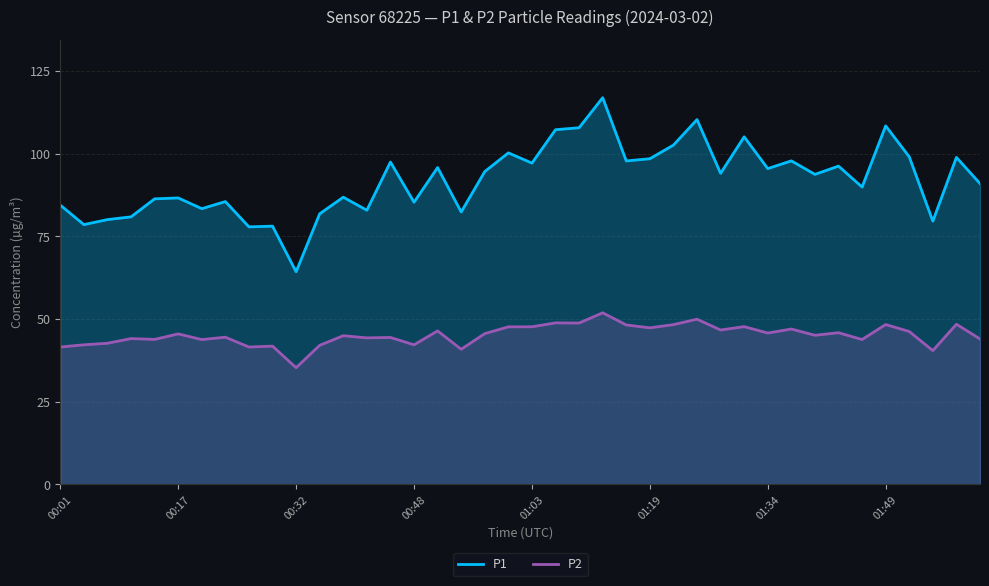

True or false: P1 and P2 intersect in this chart.

False